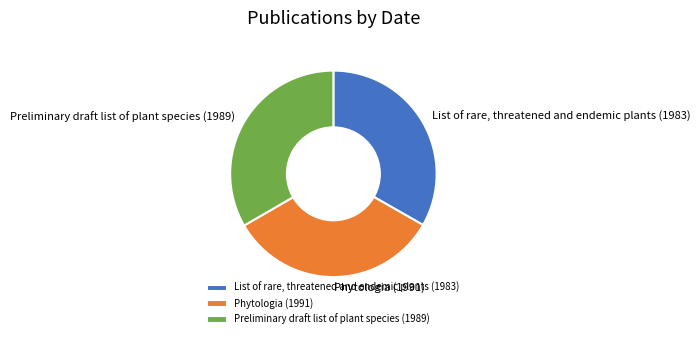

Is it true that Preliminary draft list of plant species (1989) is 26% of the pie?

False